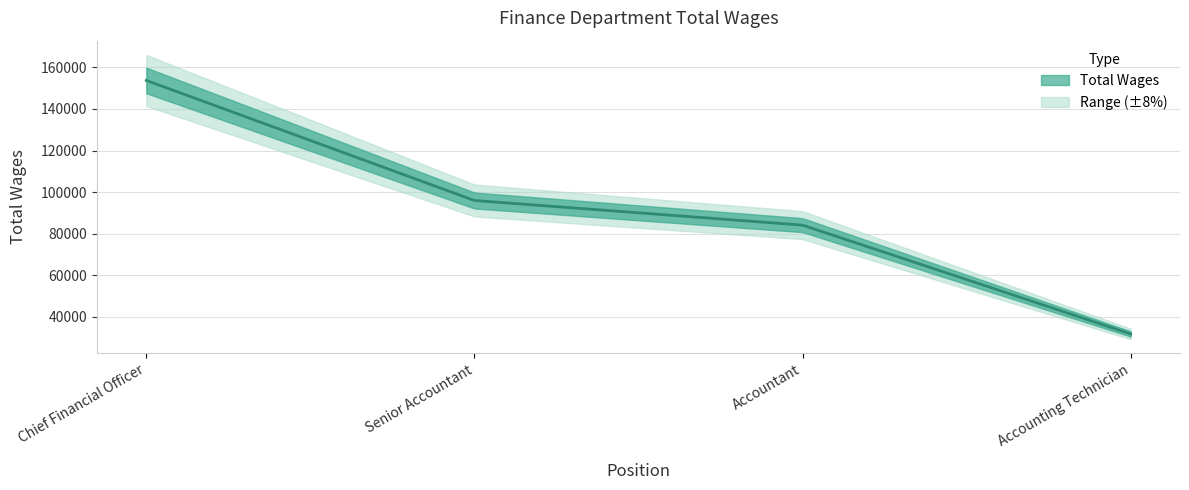

Approximately how many times larger is the value at Chief Financial Officer compared to Accounting Technician?

4.8